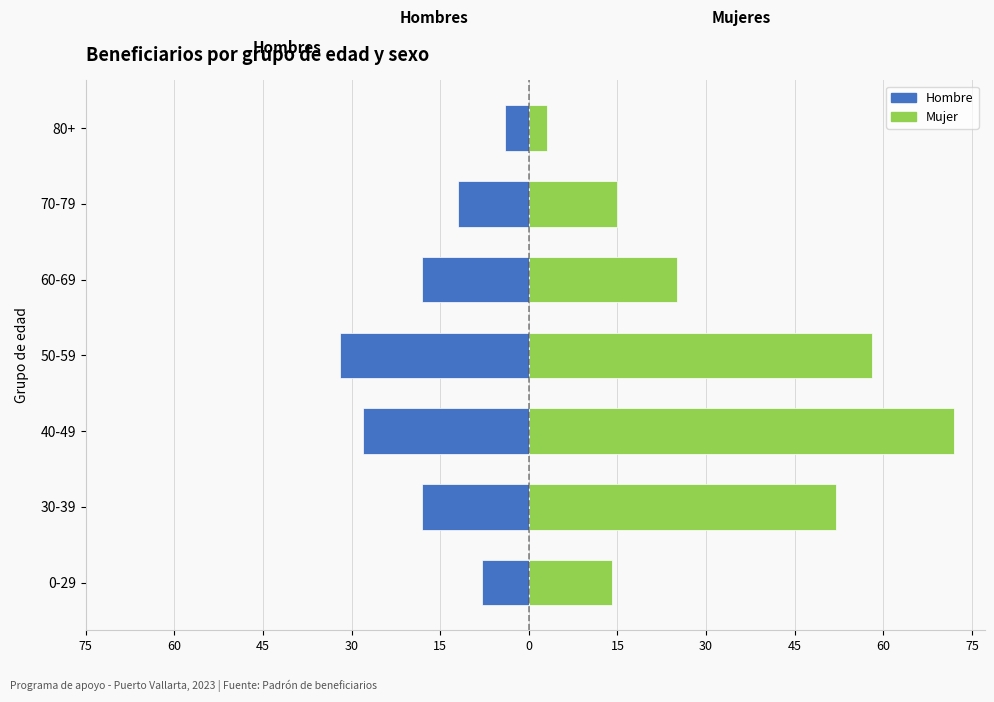

What is the highest value of the Hombre series?

-4